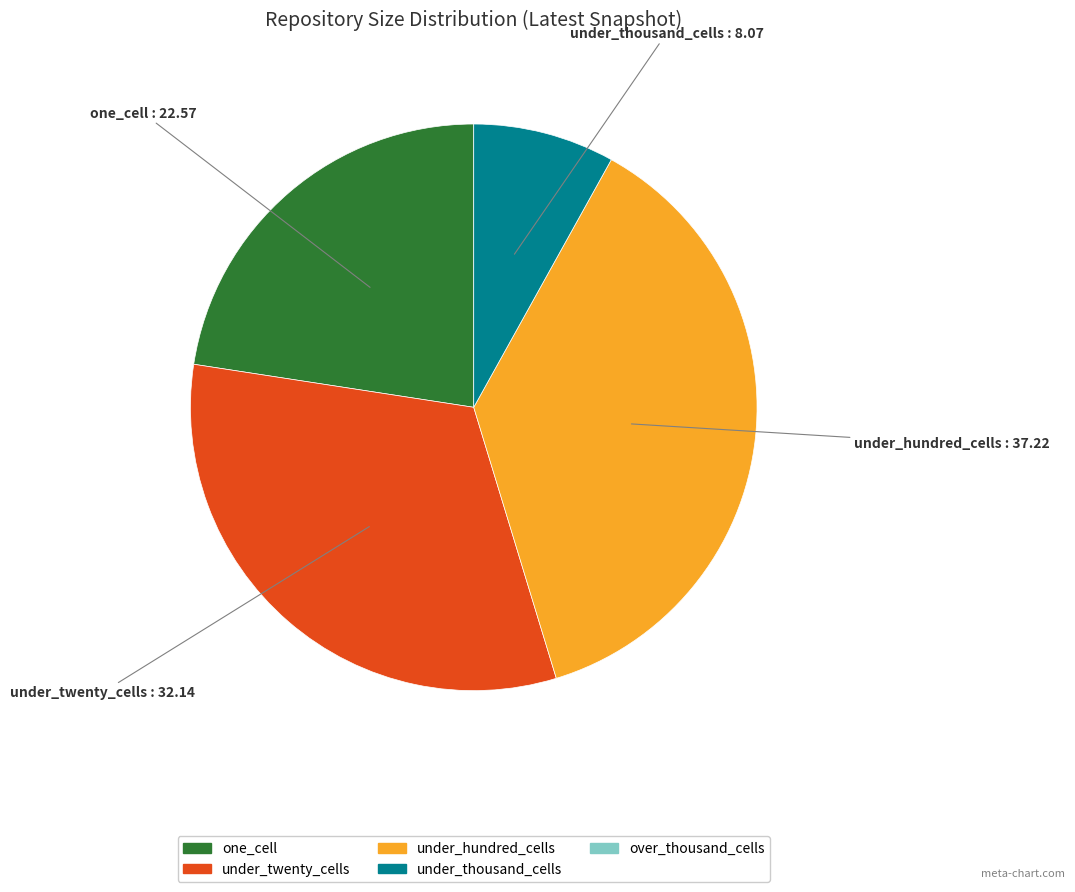

Is there any slice that represents more than half of the pie?

No